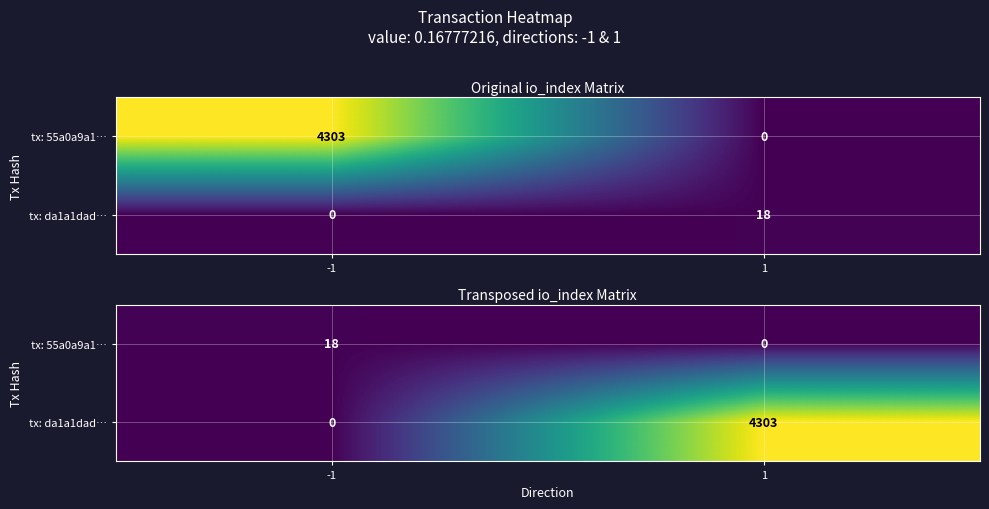

What is the difference between the maximum and minimum values in the tx: 55a0a9a1… series?

18